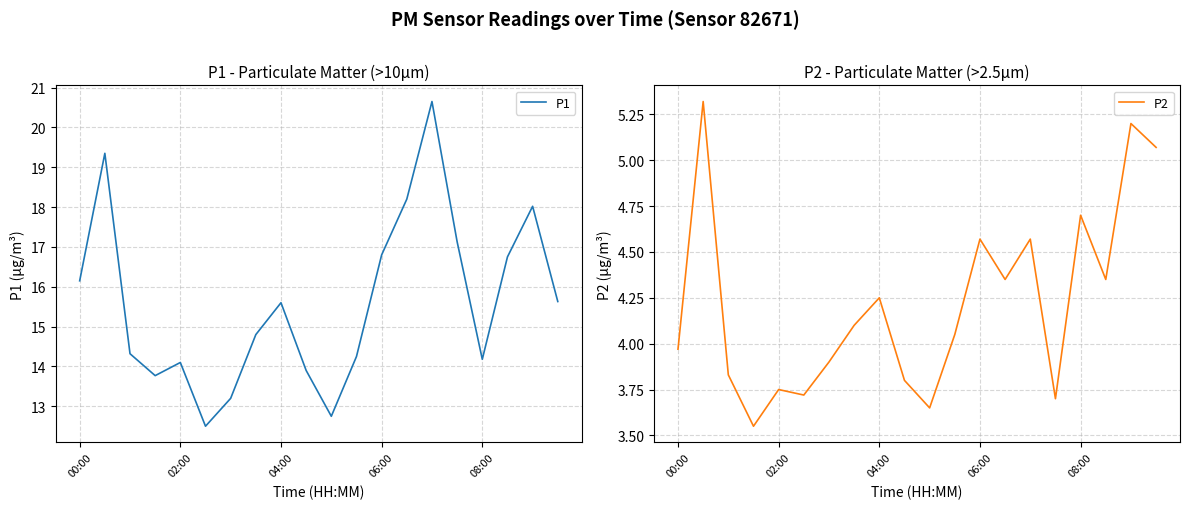

The value of P1 at 04:00 is 7.6. True or false?

False